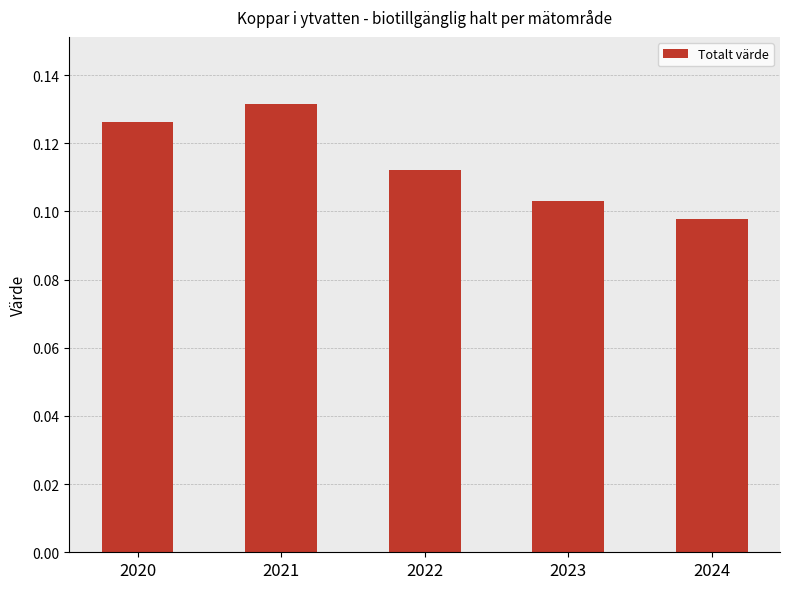

At which label is the value closest to 0?

2024